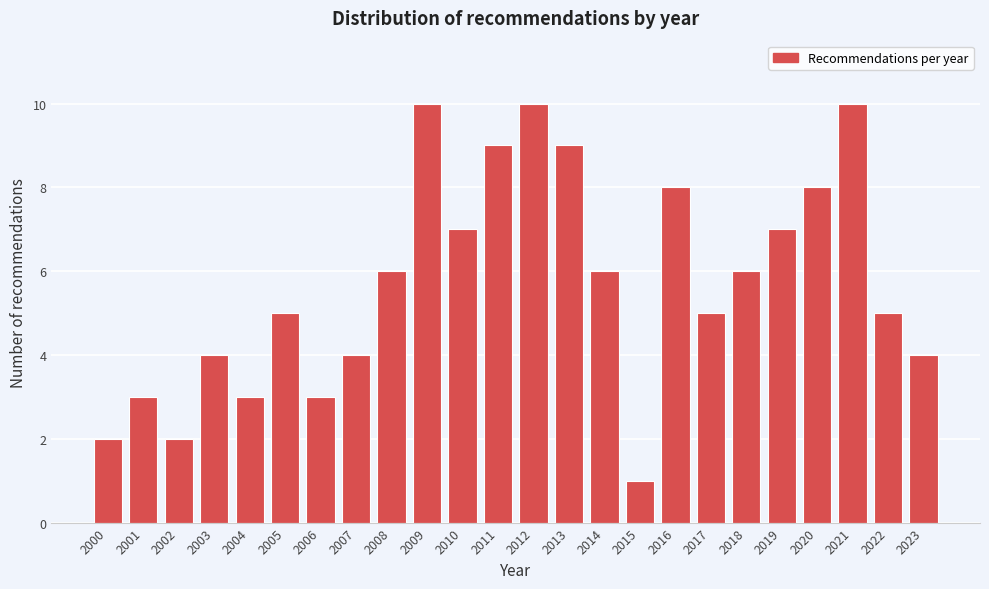

Reading left to right, what are all the values shown in this chart?

2	3	2	4	3	5	3	4	6	10	7	9	10	9	6	1	8	5	6	7	8	10	5	4